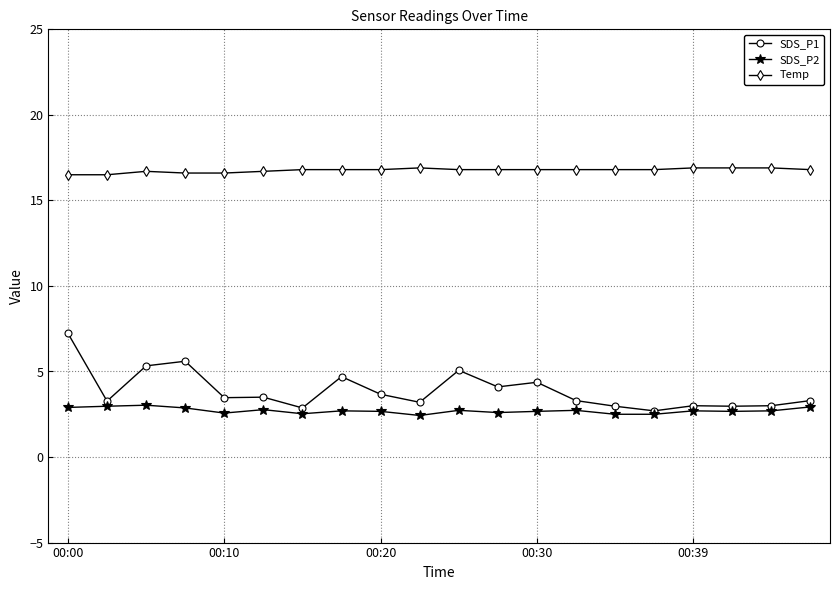

At how many categories does at least one series exceed 15?

20